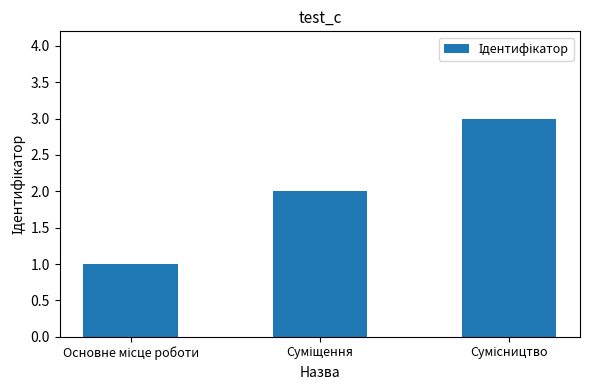

What is the greatest value displayed?

3